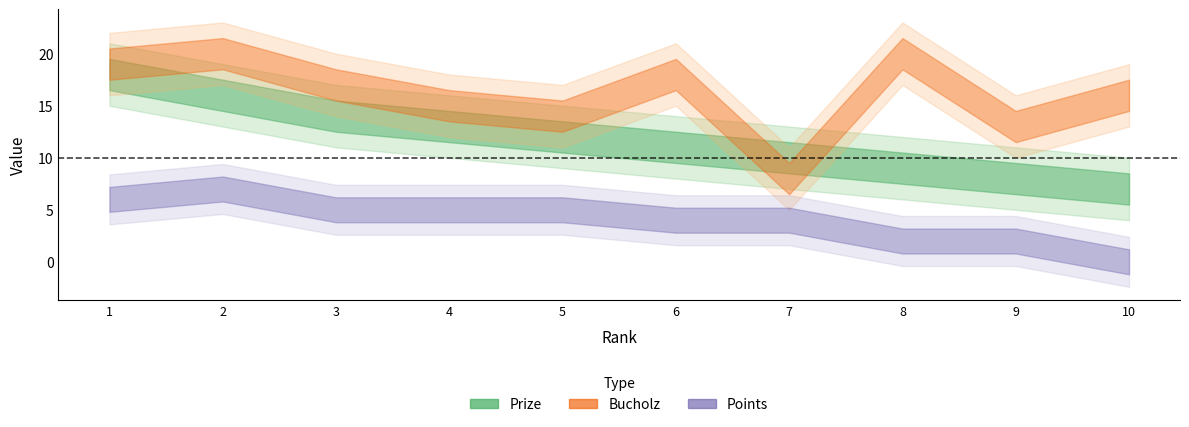

The value of Prize at 5 is 6. True or false?

False